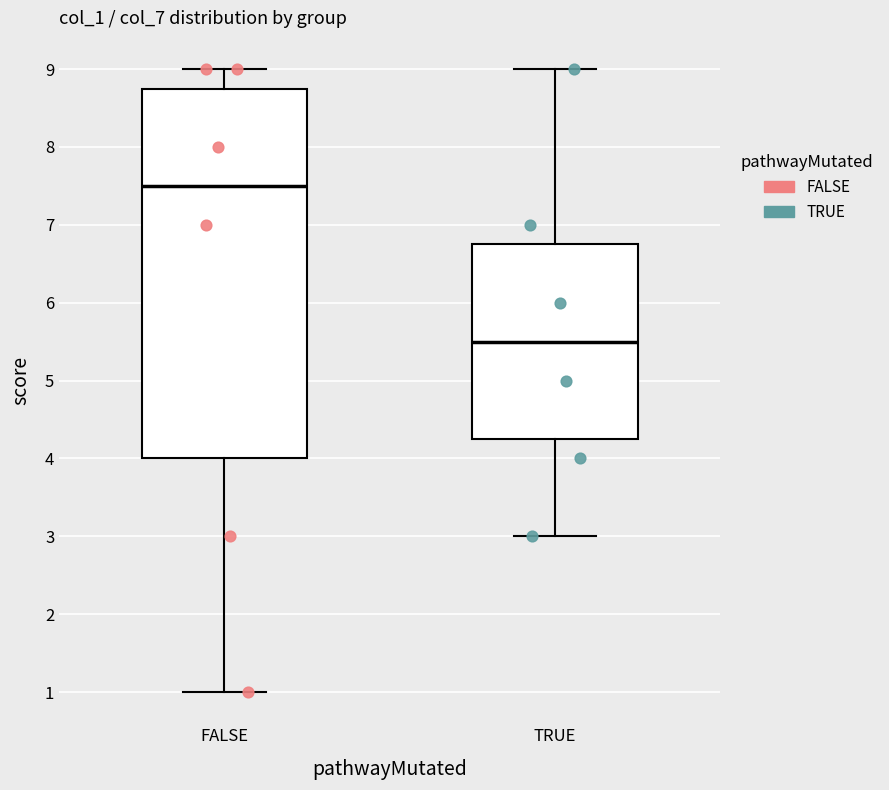

Which box has the highest median line?

FALSE